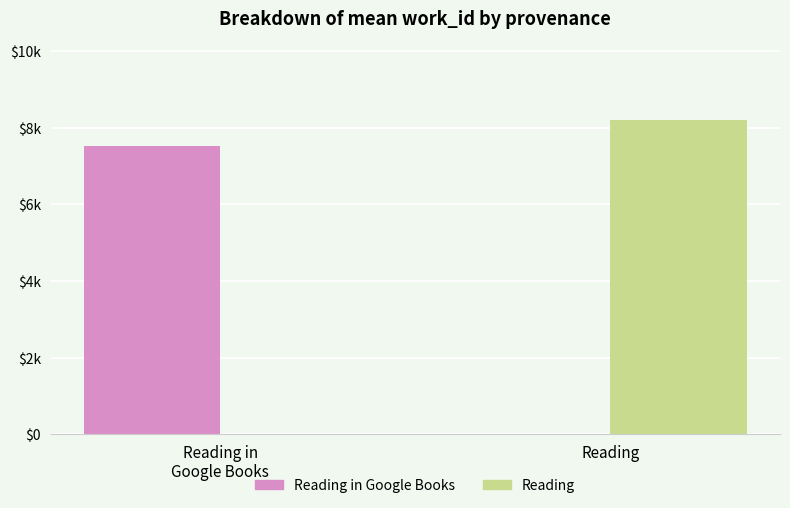

At which label is Reading closest to 4104?

Reading in
Google Books